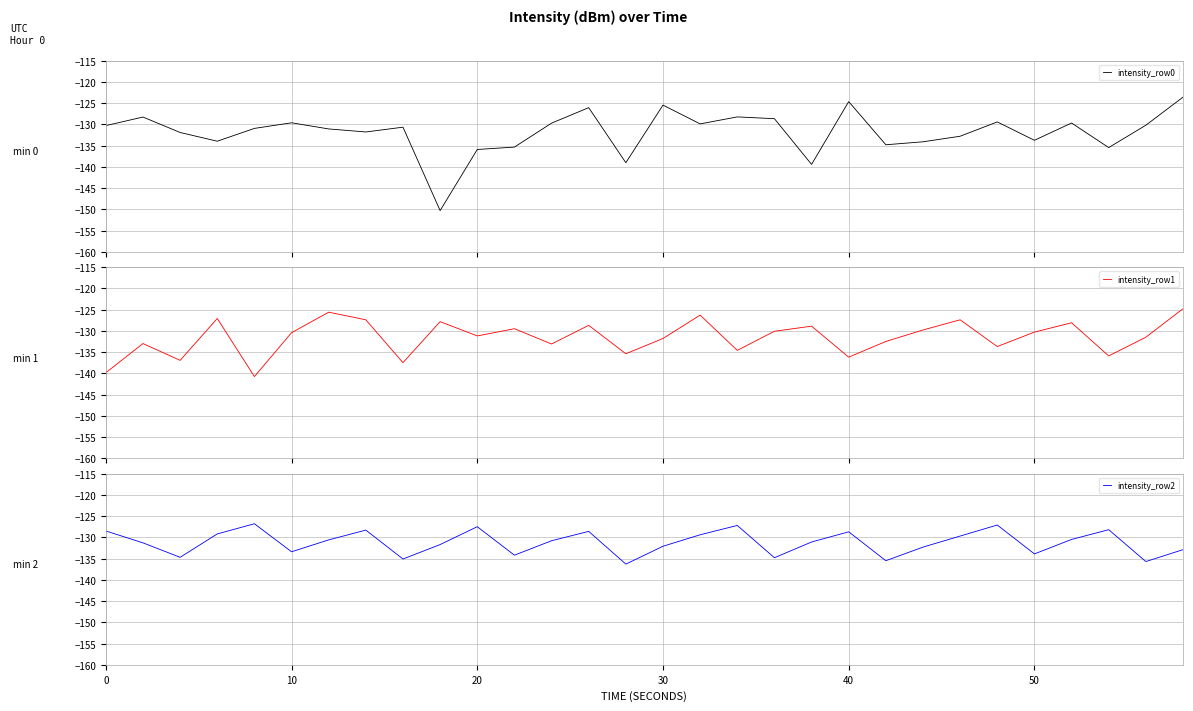

True or false: intensity_row1 and intensity_row2 intersect in this chart.

True